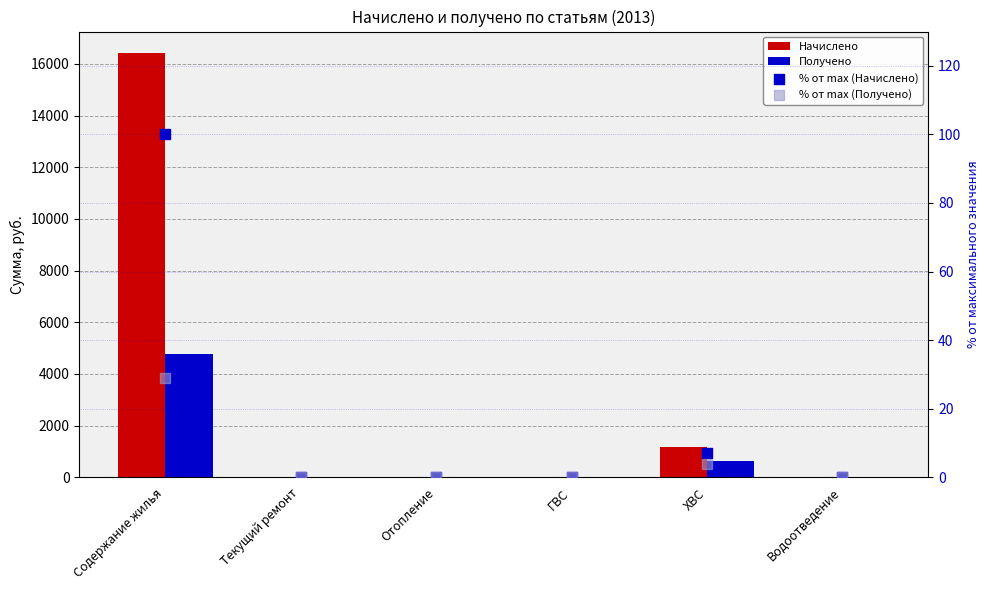

Which series reaches the maximum Y coordinate?

Начислено